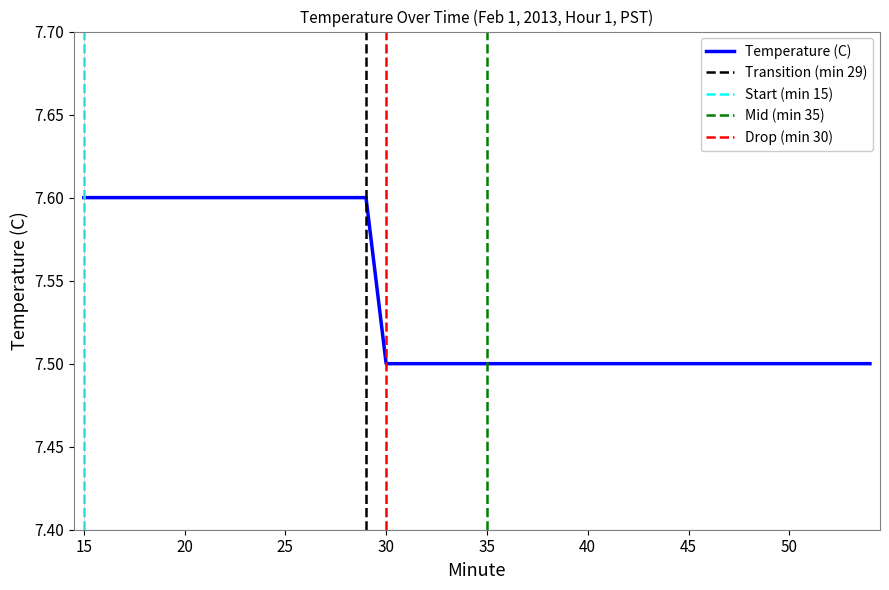

Does the chart display data point markers on the line(s)?

No